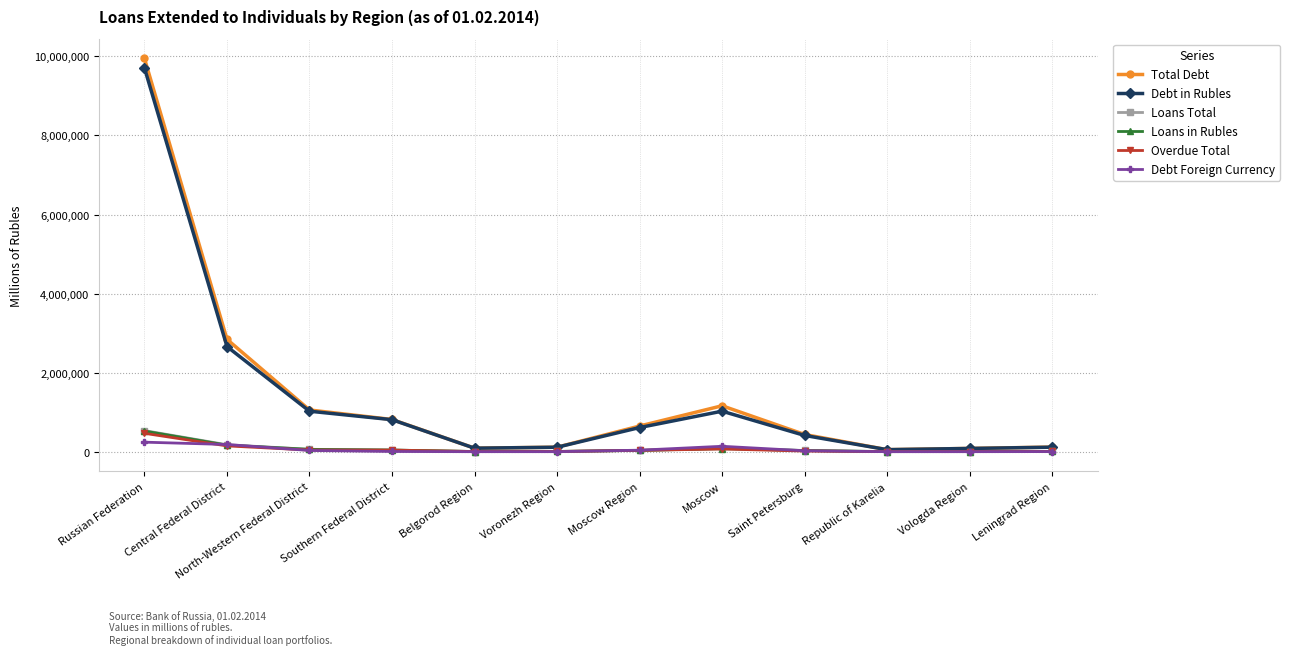

What is the value of the Loans in Rubles point at the 2nd from the left?

165440